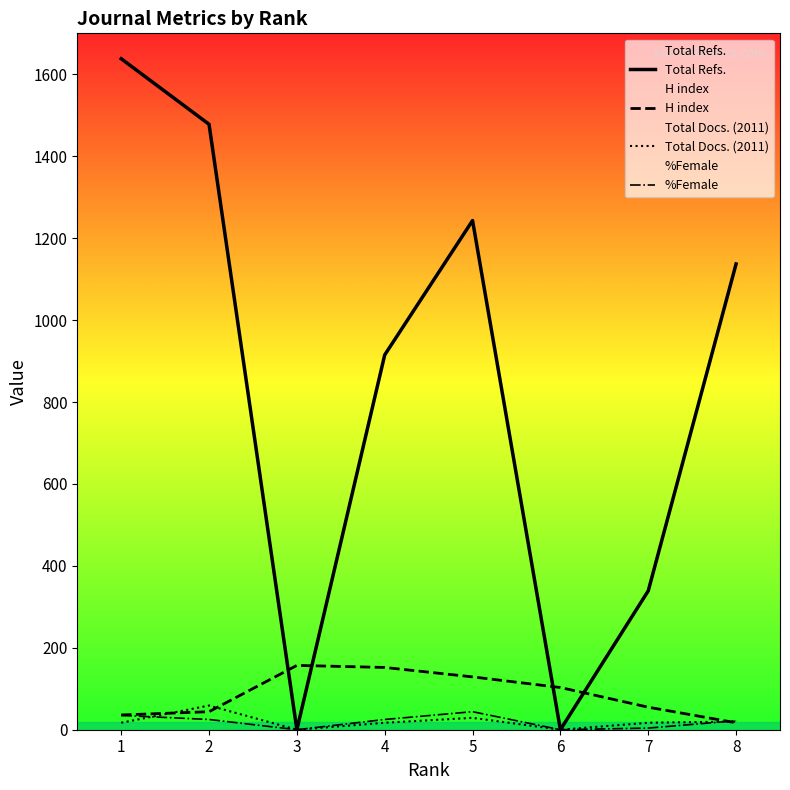

What is the value of the Total Docs. (2011) point at the 7th from the left?

17